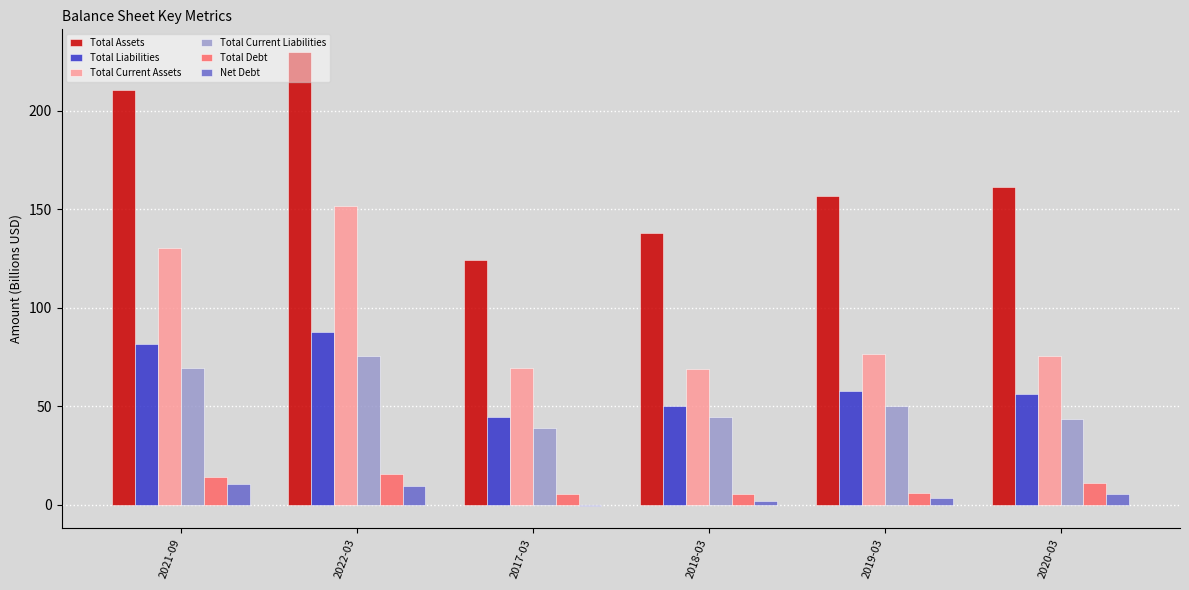

What is the approximate value of Total Liabilities at 2022-03?

87.9